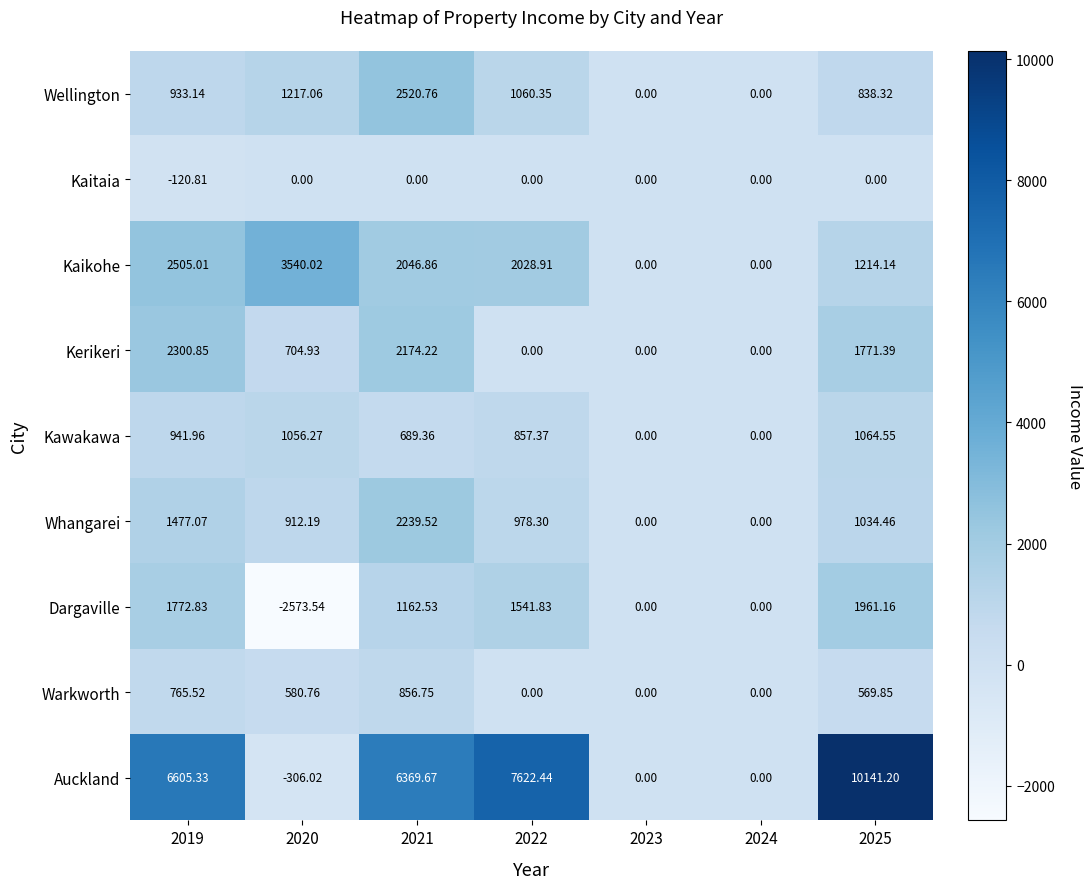

Is the value of Kerikeri at 2025 greater than the value of Kaikohe at 2019?

No